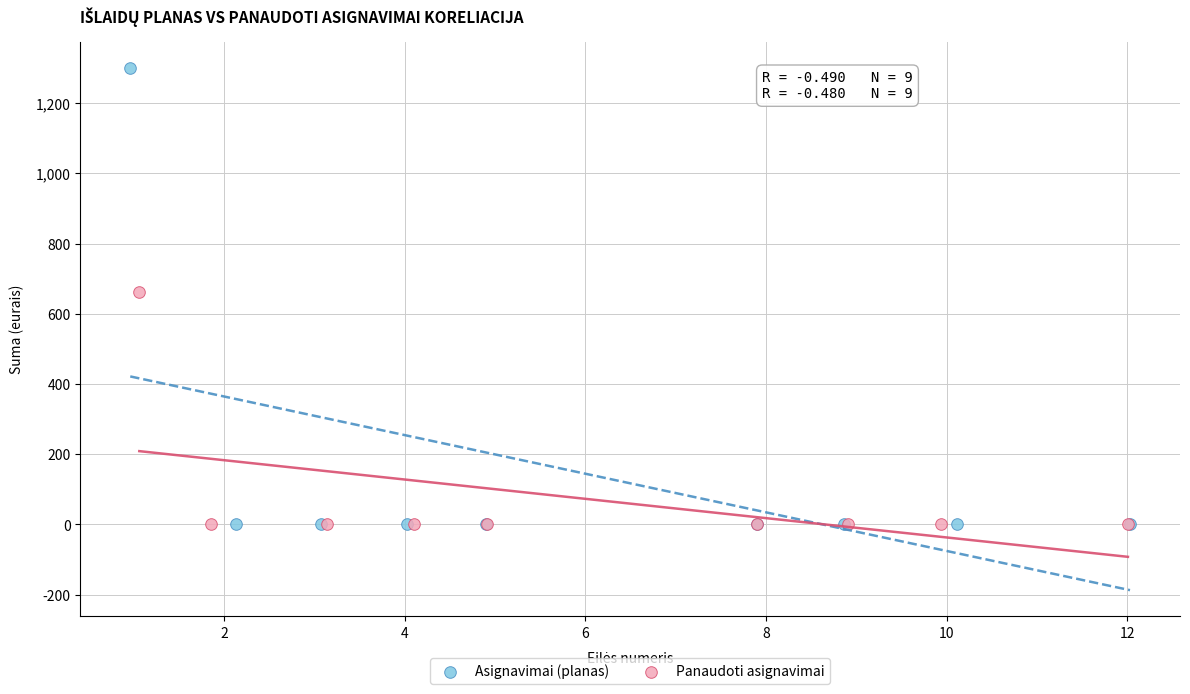

Which series contains the highest Y value?

Asignavimai (planas)